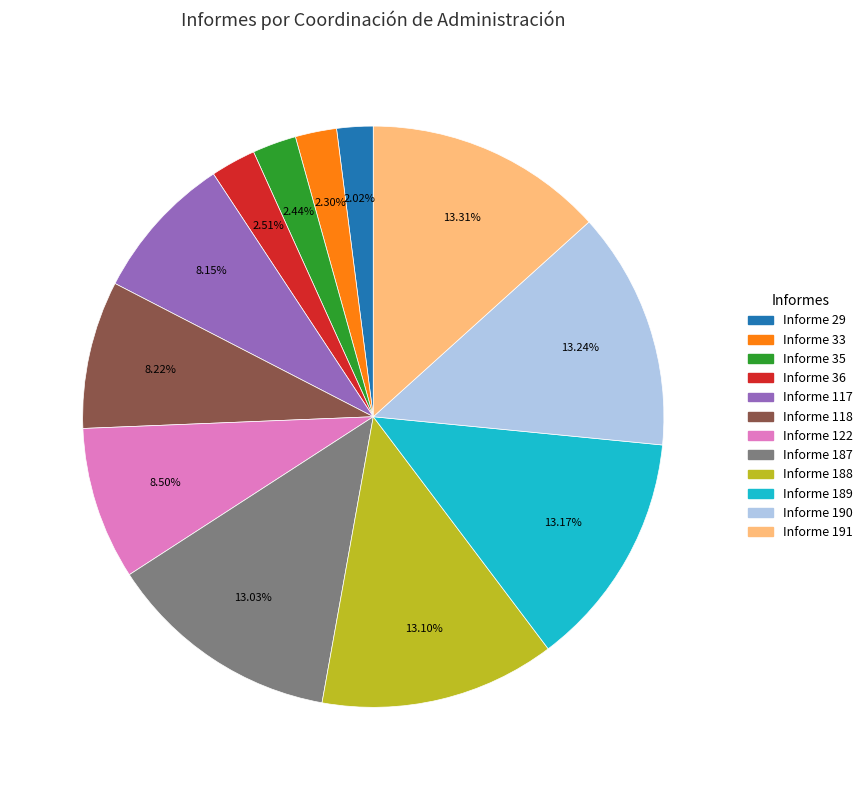

Does any single category account for the majority?

No